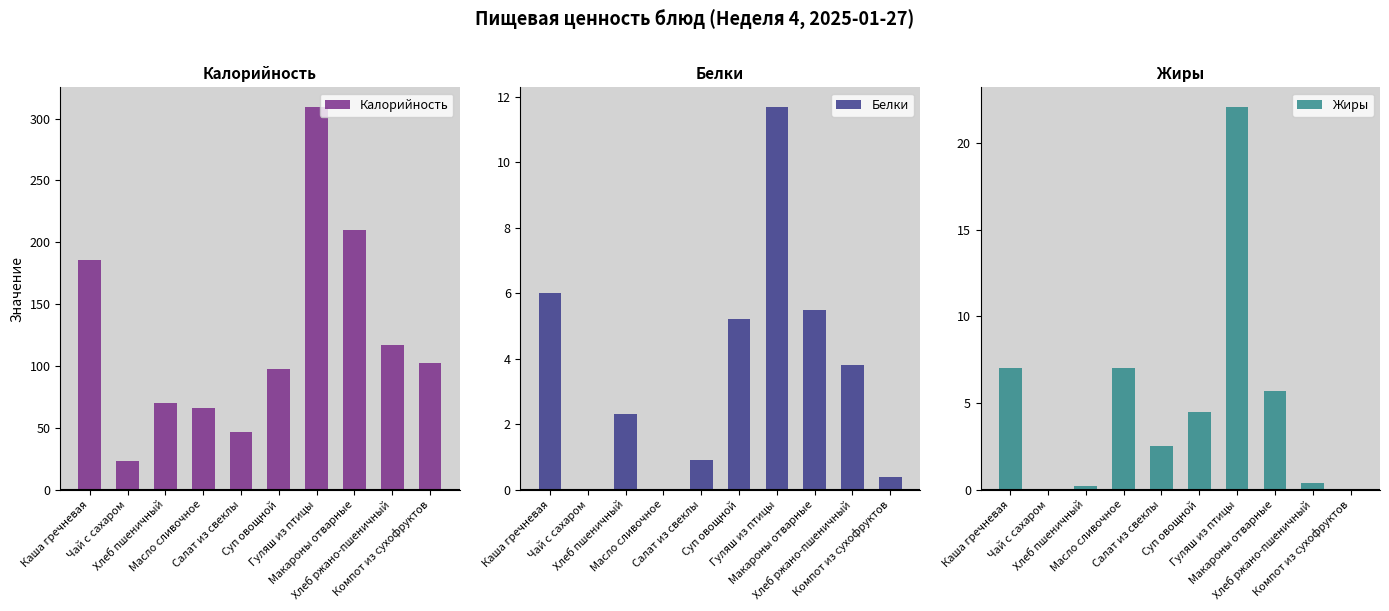

At how many categories does at least one series exceed 242?

1